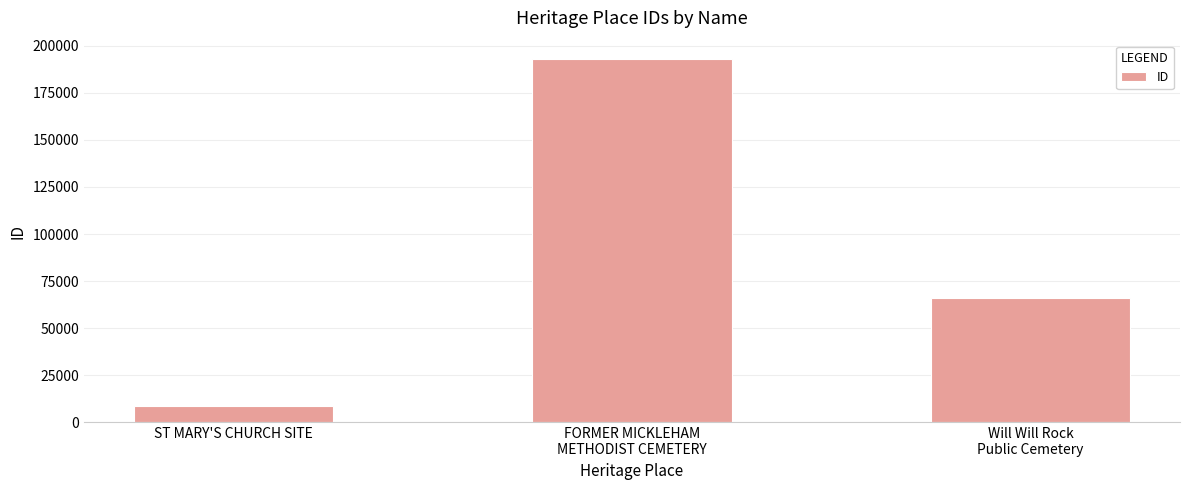

Rank the categories by value from lowest to highest.

ST MARY'S CHURCH SITE, Will Will Rock
Public Cemetery, FORMER MICKLEHAM
METHODIST CEMETERY